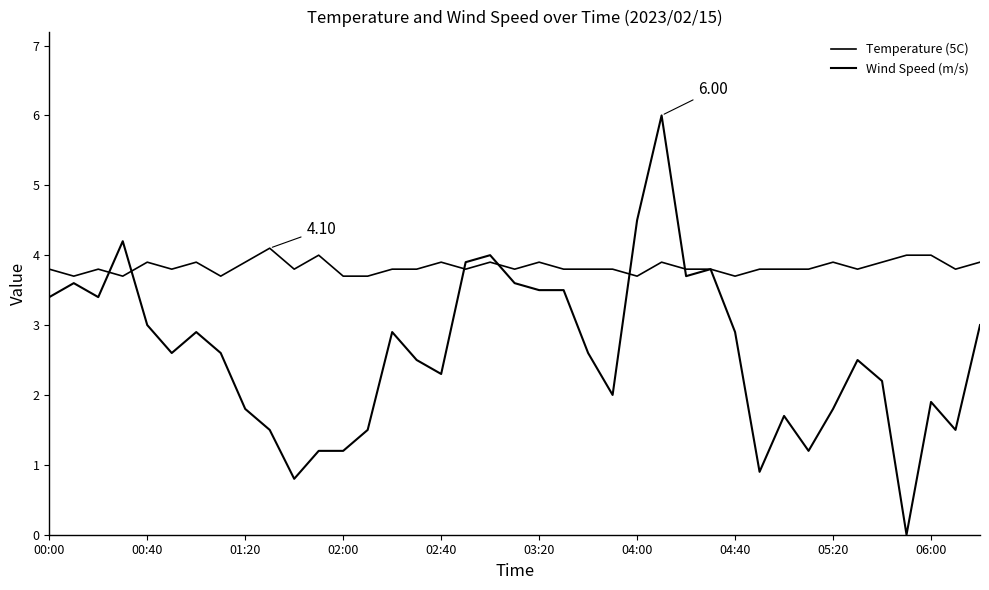

What is the sum of all Wind Speed (m/s) values?

102.1